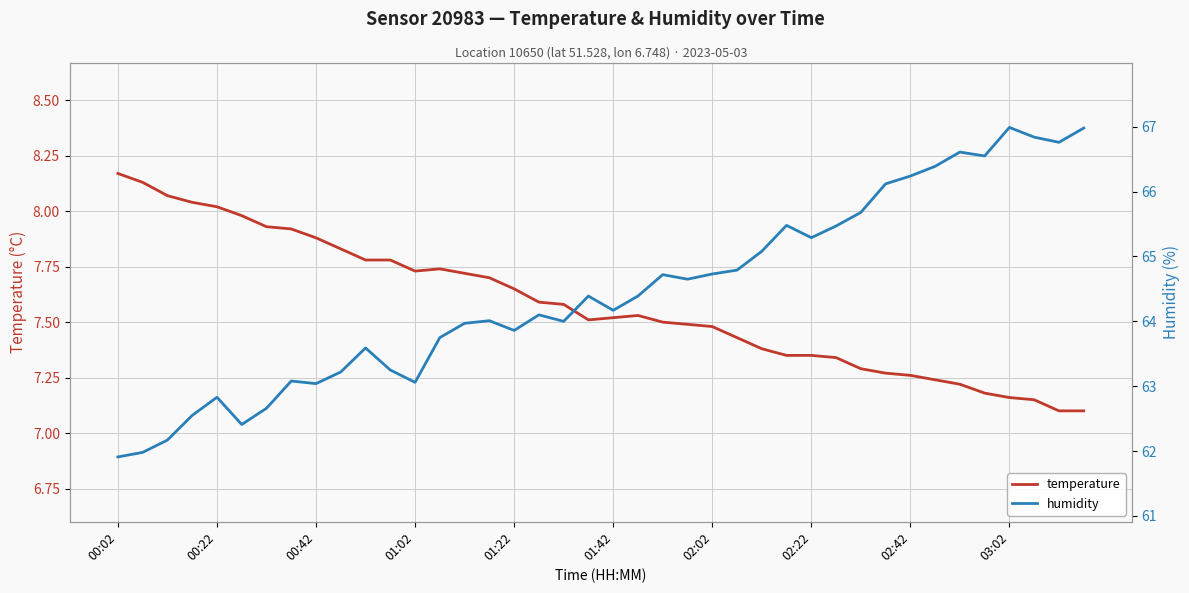

How many interior local peaks does the humidity series have?

10